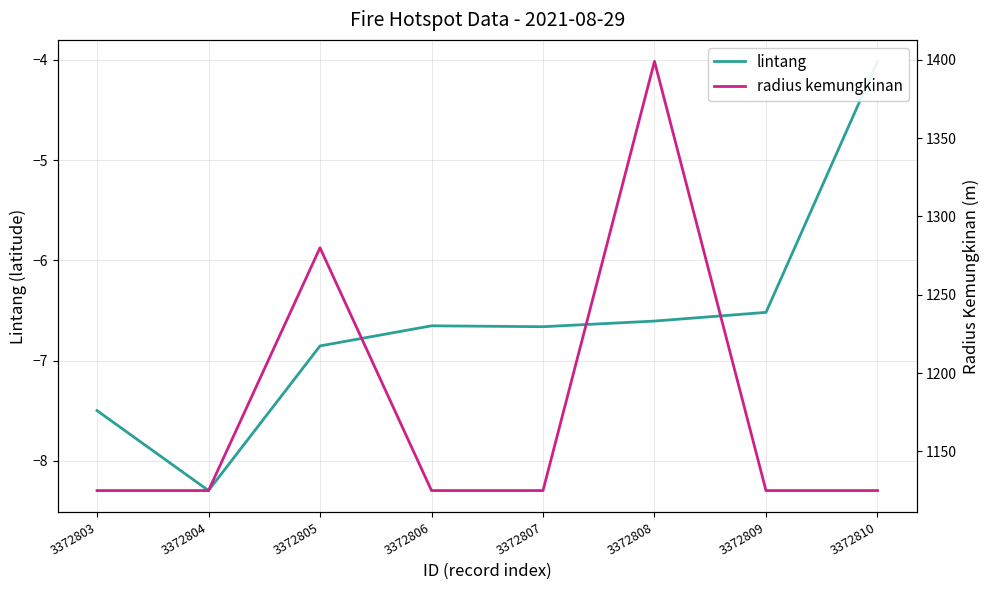

Rank the series by their average value, from lowest to highest.

lintang, radius kemungkinan